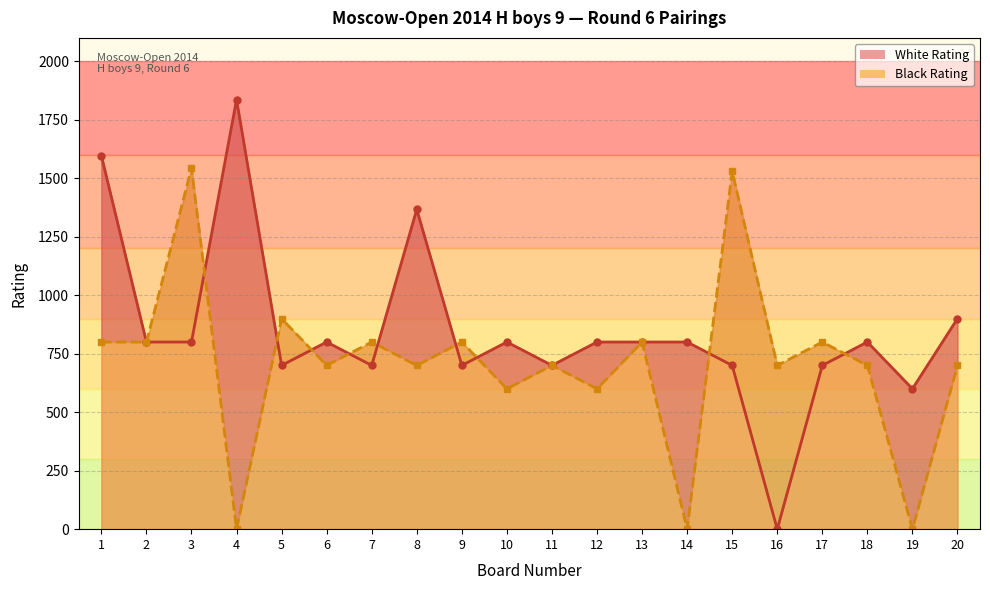

Between which two adjacent categories do Black Rating line and White Rating line first intersect?

3 and 4